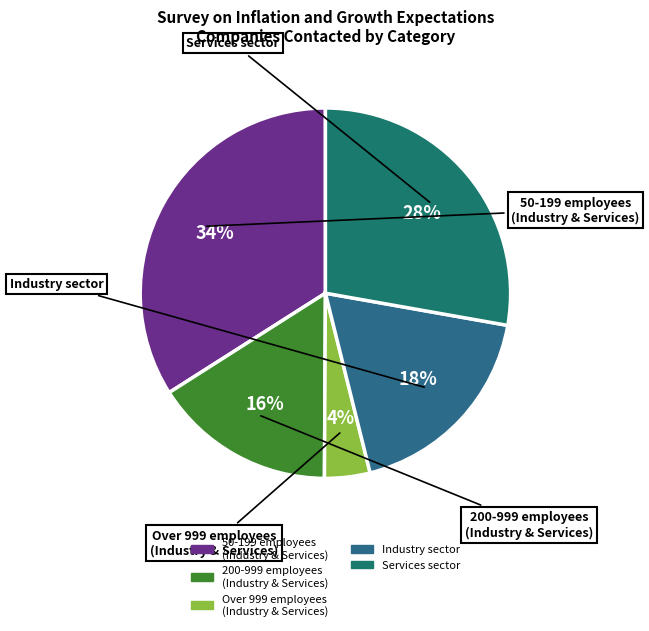

Combined, do Services sector and Over 999 employees (Industry & Services) account for over 50%?

No